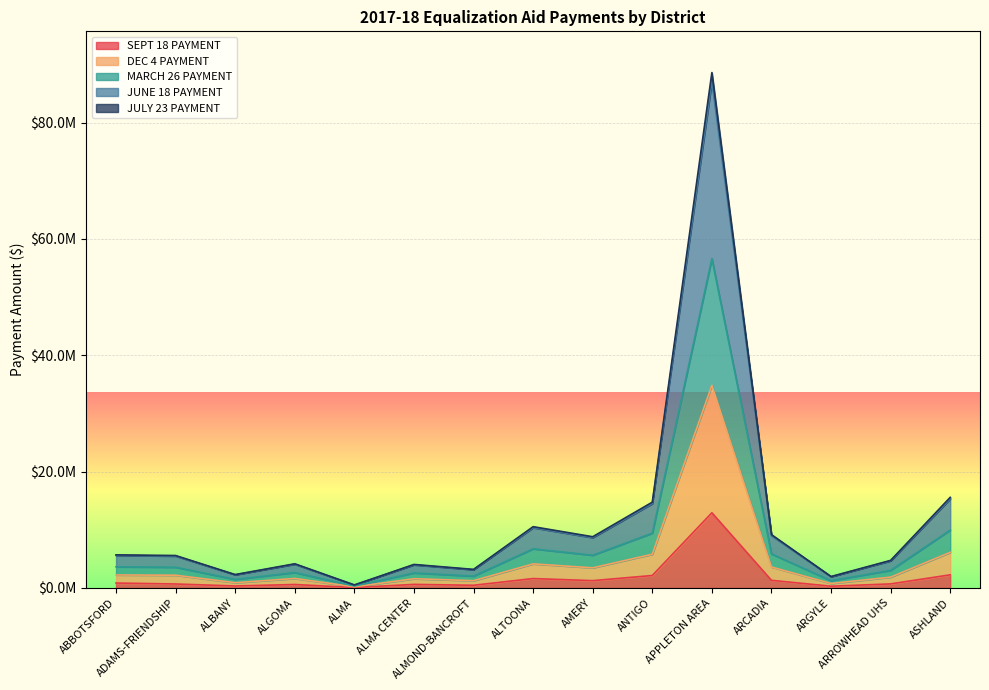

The SEPT 18 PAYMENT series shows 2146410 at ANTIGO. True or false?

True